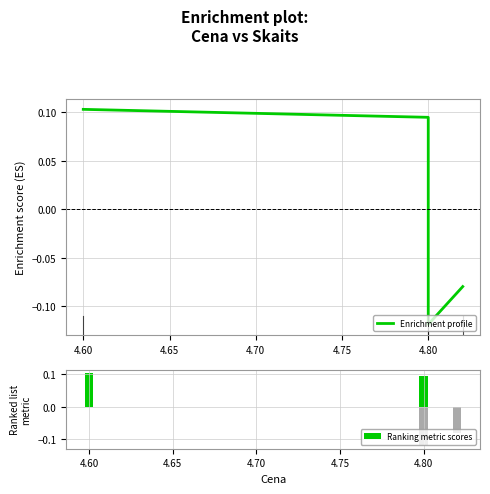

What is the difference between the second highest and second lowest values in the Enrichment profile series?

0.2